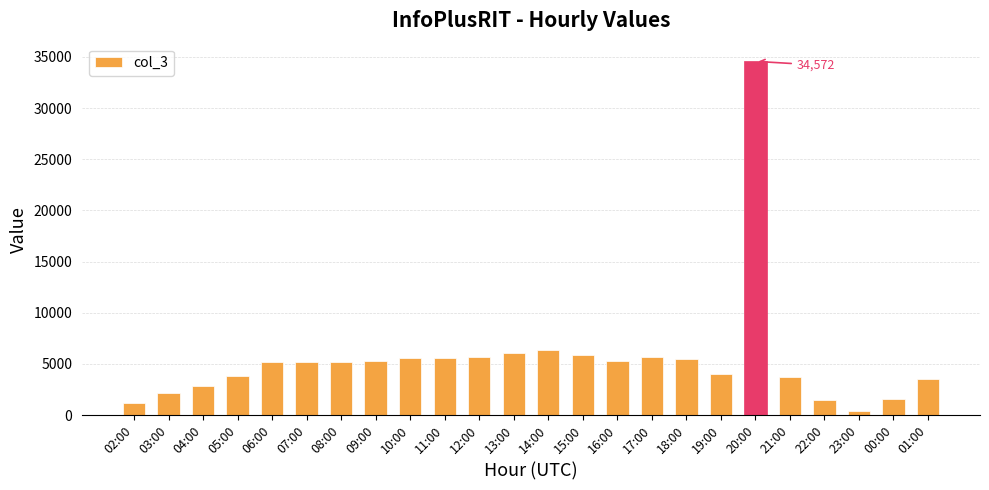

What is the label of the 2nd bar from the right?

00:00